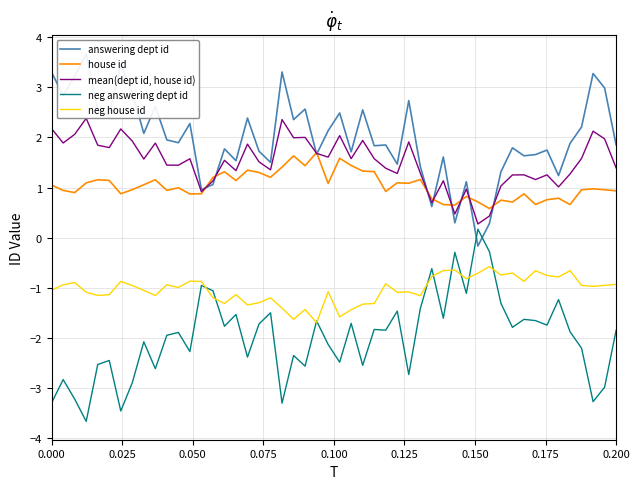

What is the lowest value of the house id series?

0.6